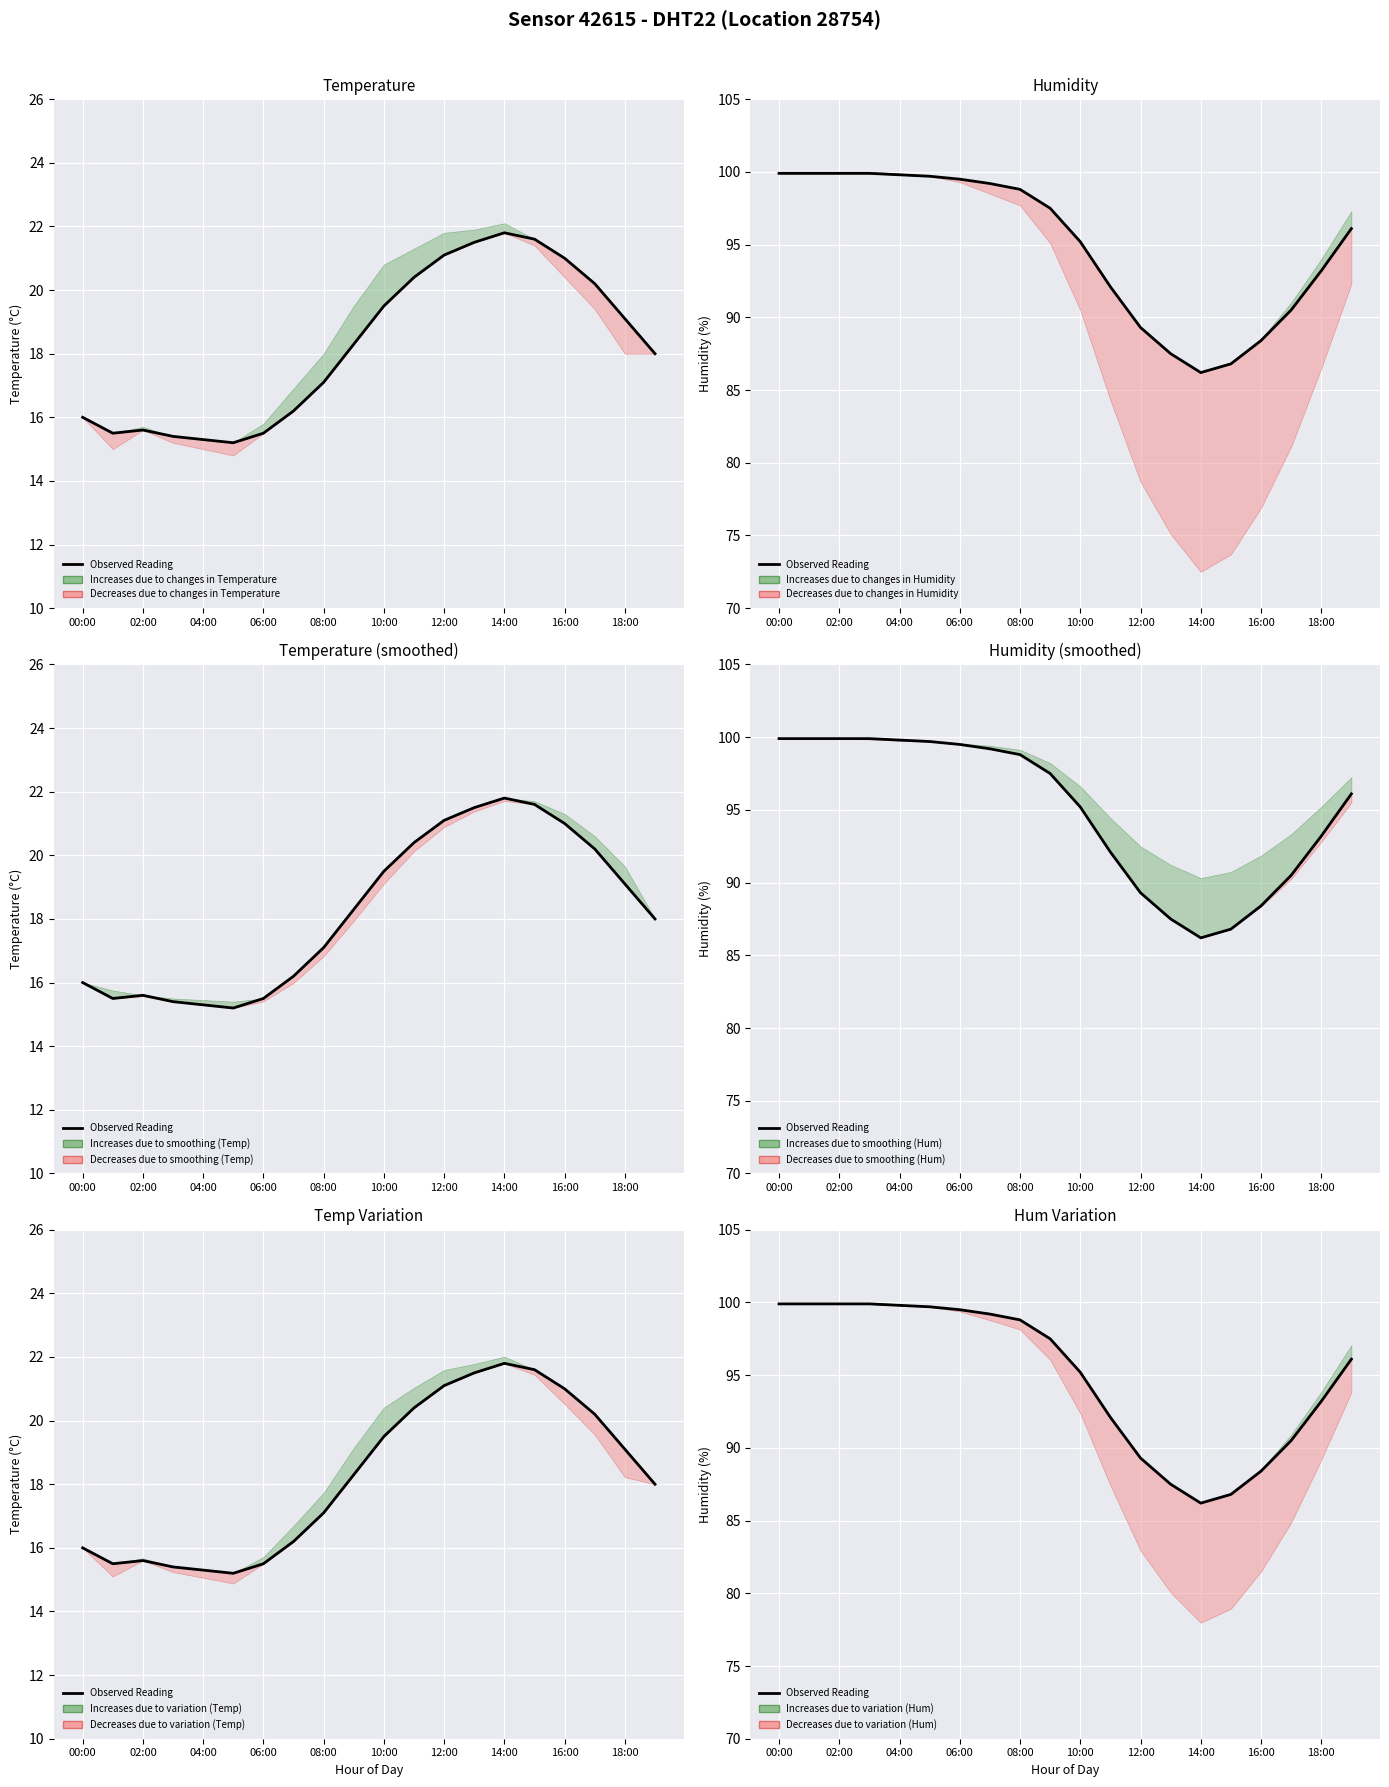

What is the label of the 14th point from the left?

13